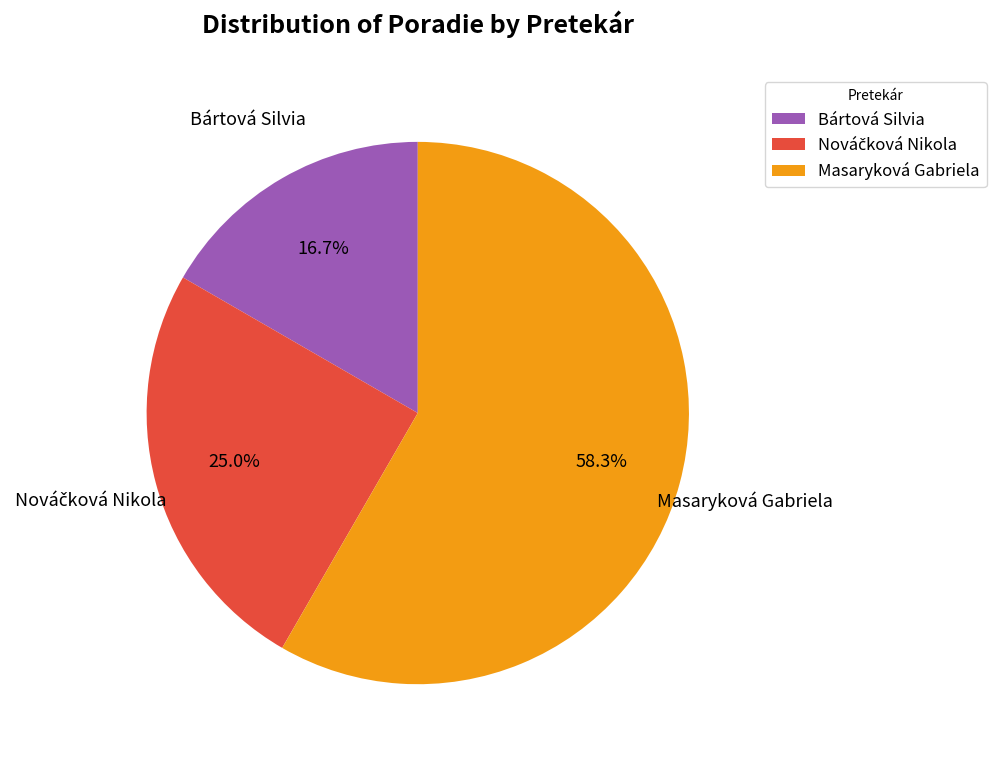

What is the total percentage of Masaryková Gabriela and Bártová Silvia?

75.0%